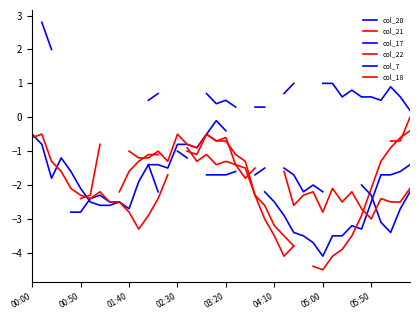

Is the value of col_18 at 14 greater than the value of col_22 at 9?

No